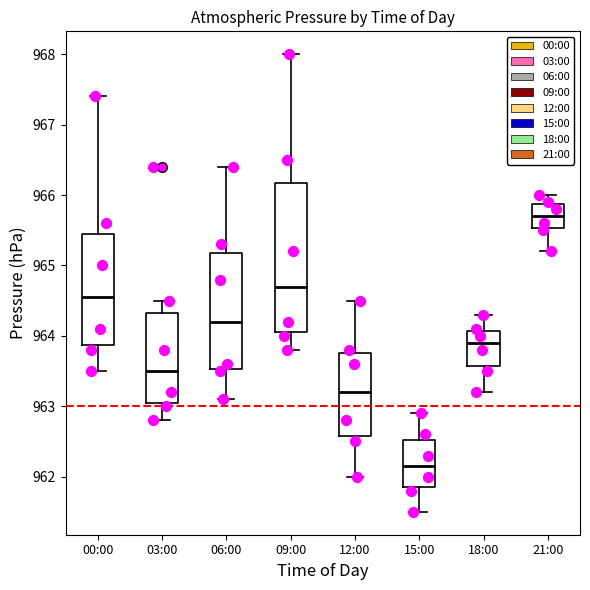

Which box has the highest median line?

21:00